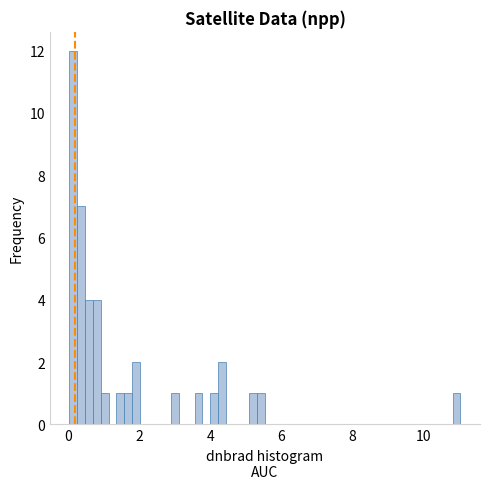

Read against the x-axis, roughly where is the centre of the tallest bar?

0.2